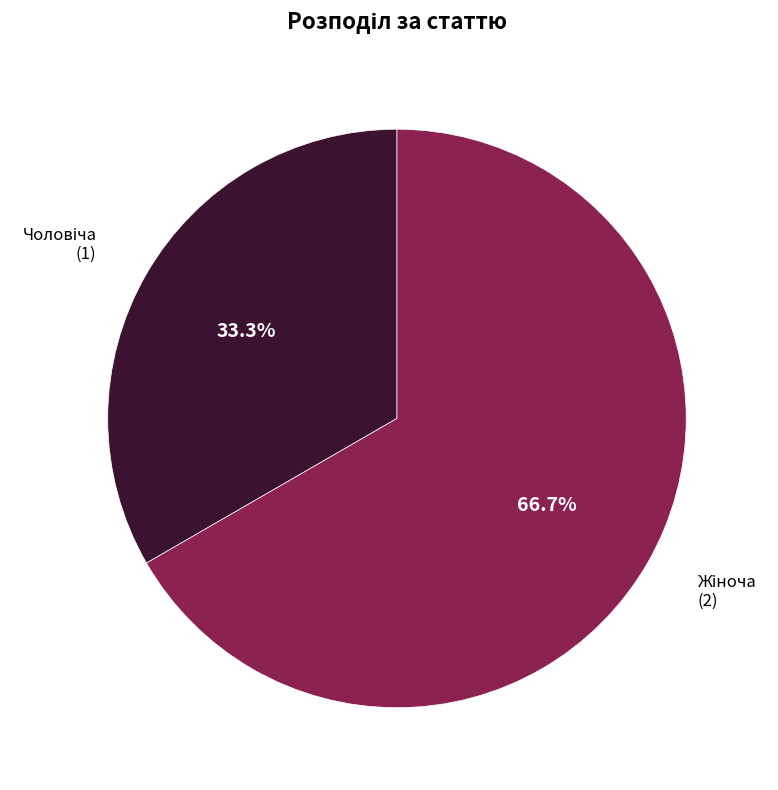

Is there any slice that represents more than half of the pie?

Yes